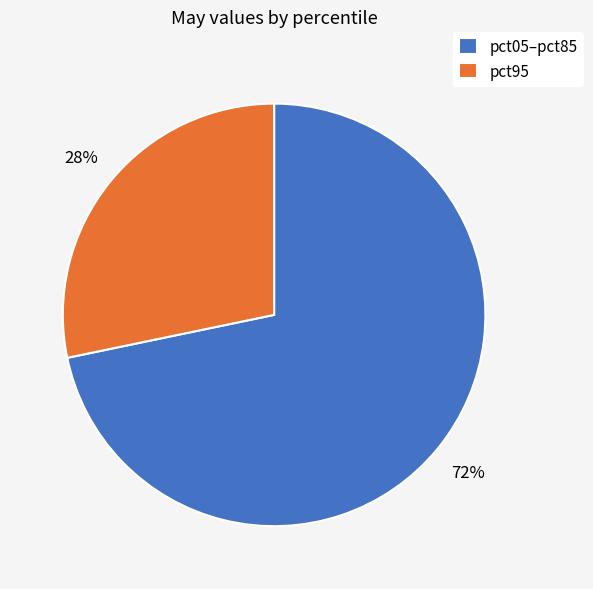

Is there any slice that represents more than half of the pie?

Yes